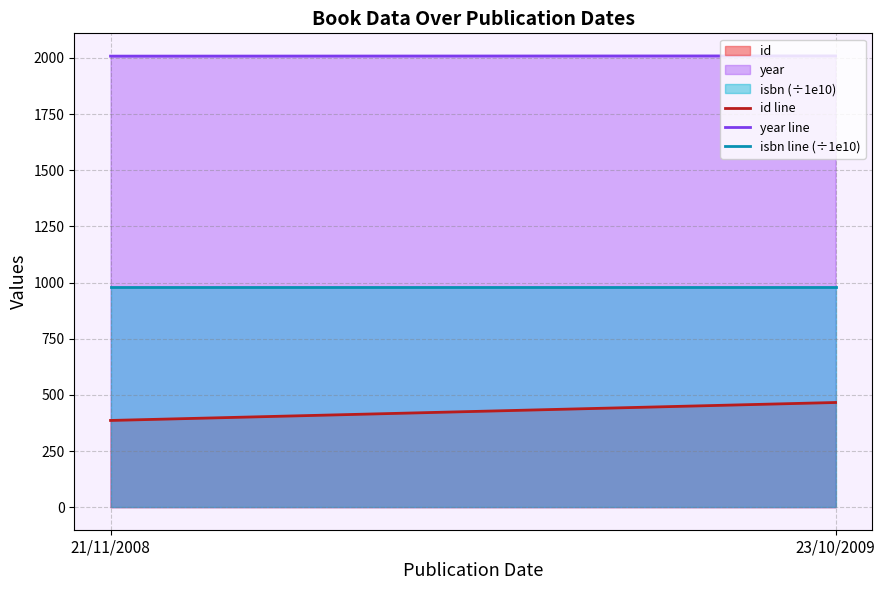

What is the total value across all series at 21/11/2008?

3372.2